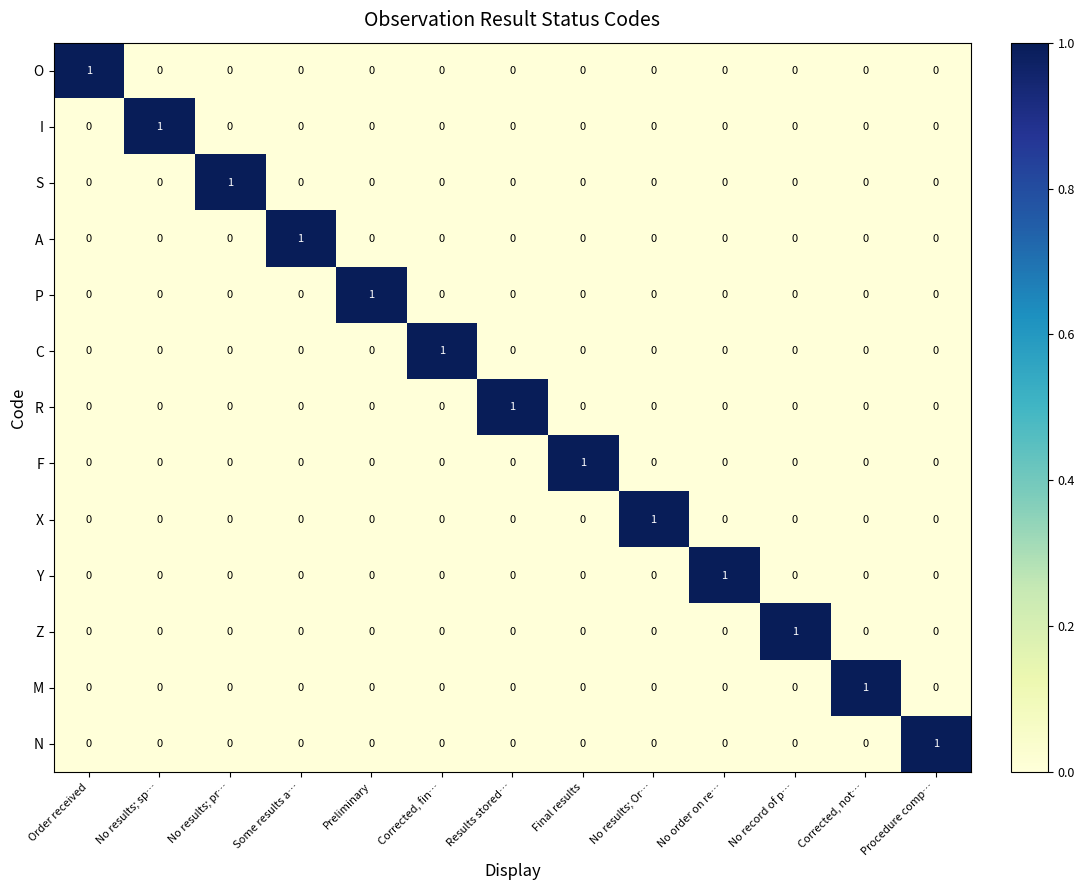

True or false: P has a value of 0 at Results stored….

True